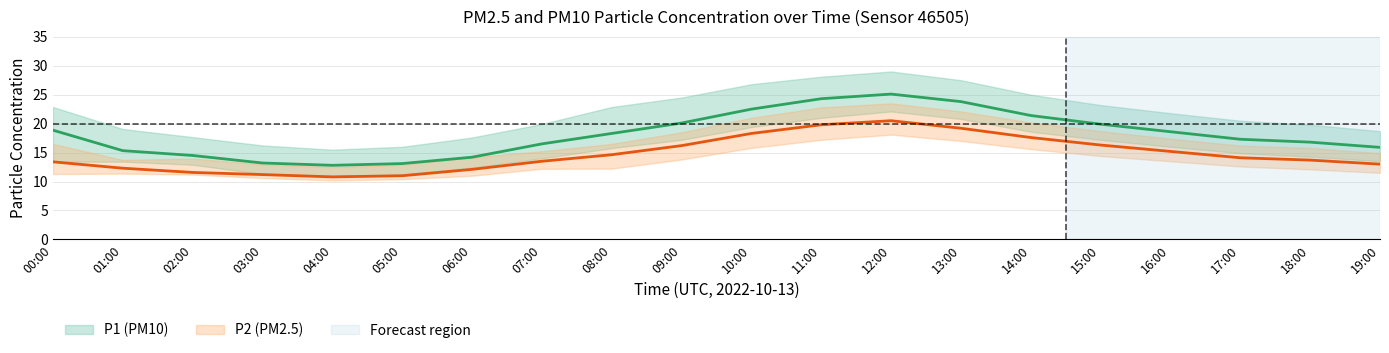

Where is P2_upper nearest to the value 18?

09:00